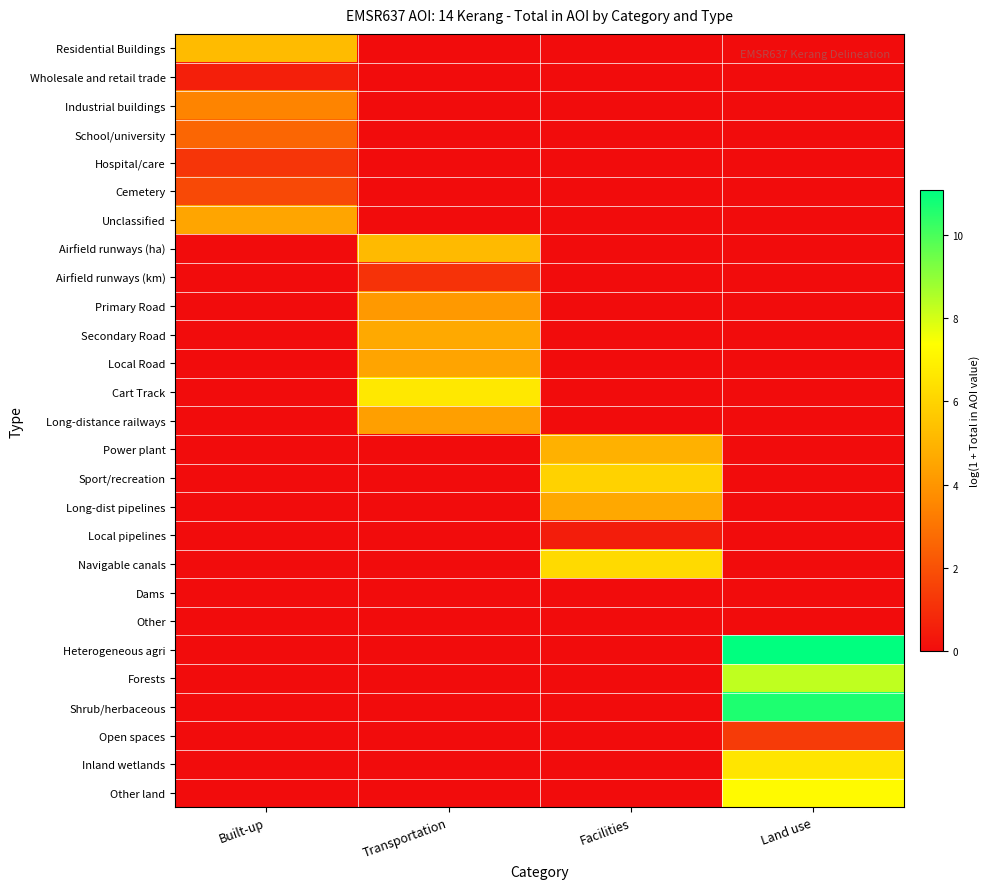

At which category is the sum across all series the highest?

Land use